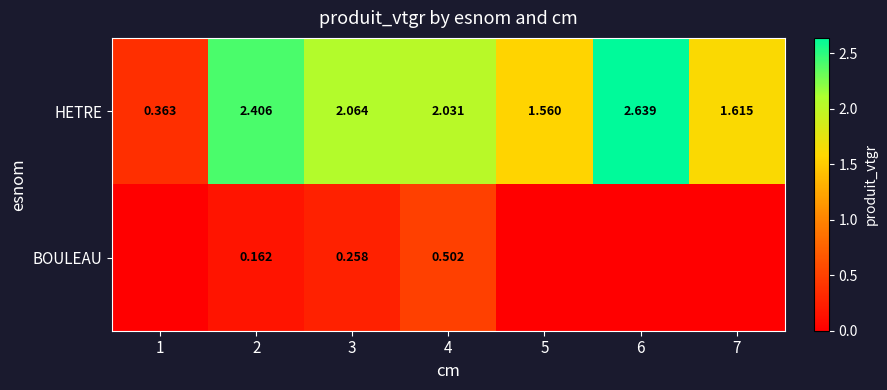

How many values in the HETRE series exceed 2?

4